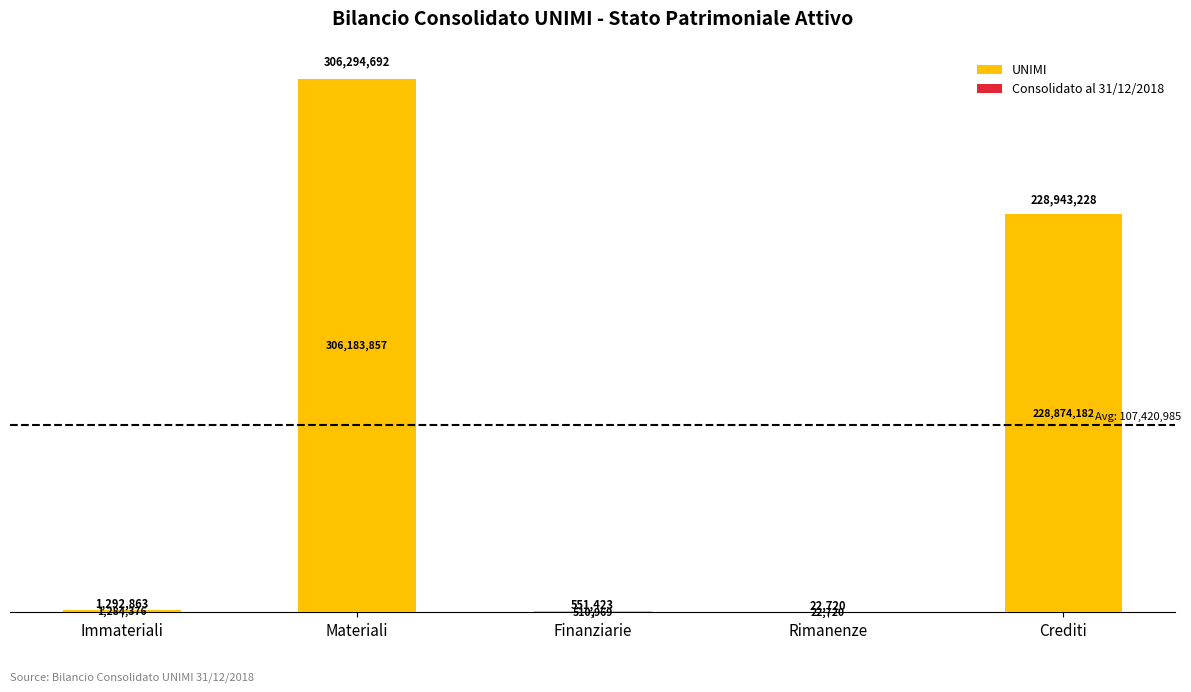

Are the bars grouped side by side (vs. stacked)?

No